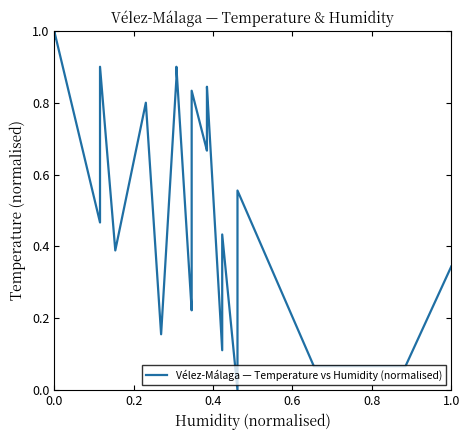

What is the maximum value shown in the chart?

1.0